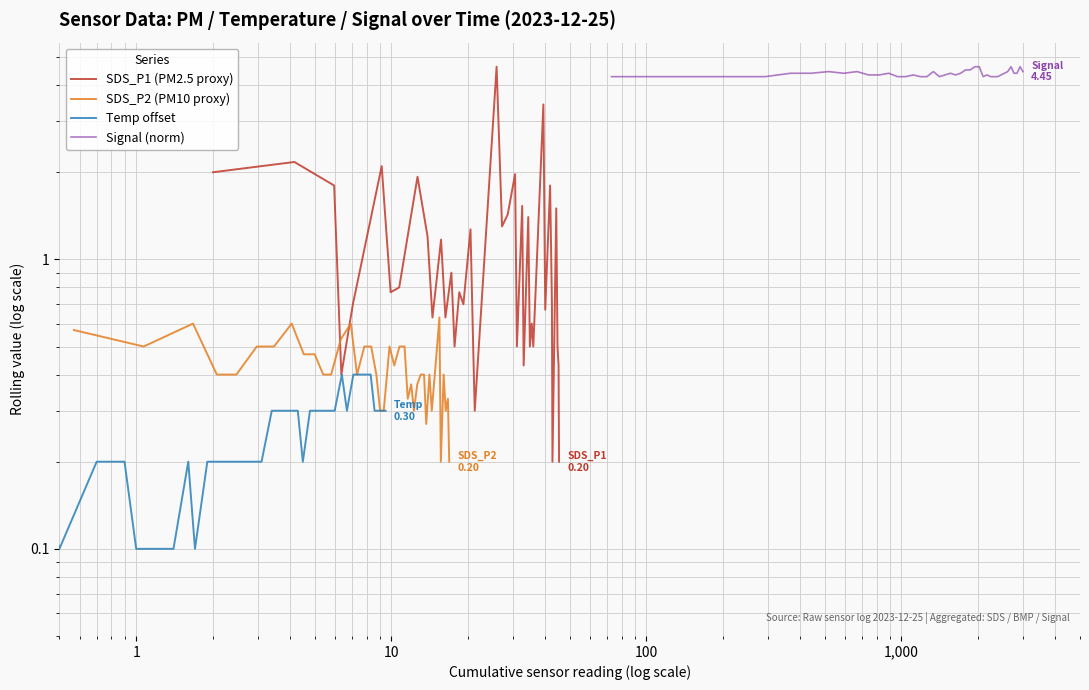

What is the difference between the second highest and minimum values in the SDS_P2 (PM10 proxy) series?

0.4